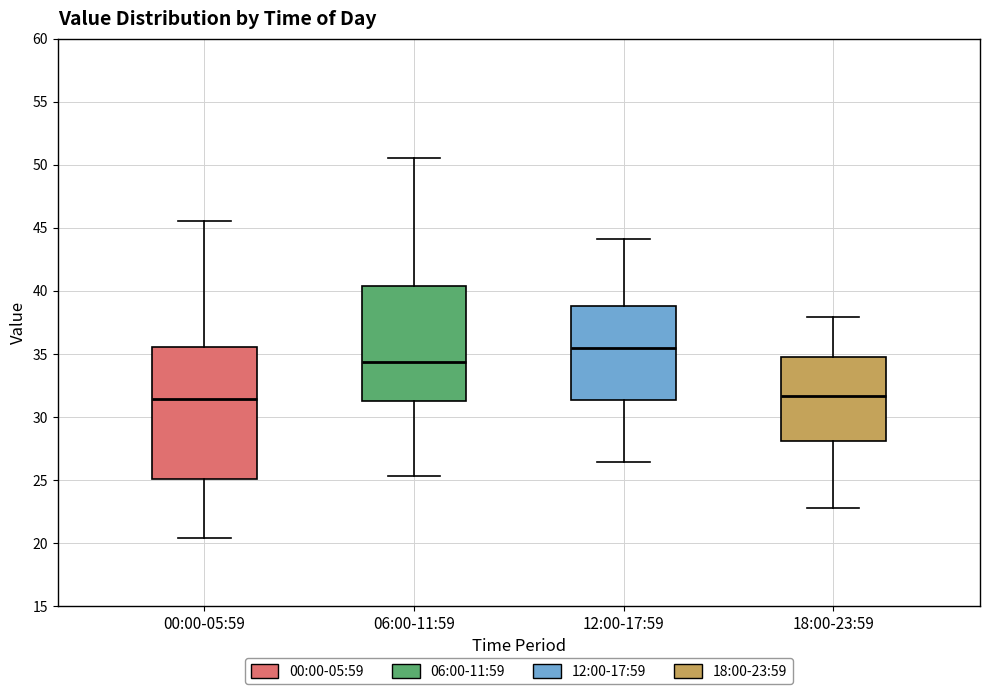

Reading left to right, transcribe this box plot: for each box, give where its median line is, the range the box spans, and where its two whiskers end, as read against the y-axis. The values are not printed on the chart, so give them approximately, as read against the axis.

00:00-05:59: median 31.5, box 25.0 to 35.5, whiskers 20.5 to 45.5
06:00-11:59: median 34.5, box 31.0 to 40.5, whiskers 25.5 to 50.5
12:00-17:59: median 35.5, box 31.5 to 39.0, whiskers 26.5 to 44.0
18:00-23:59: median 31.5, box 28.0 to 34.5, whiskers 23.0 to 38.0